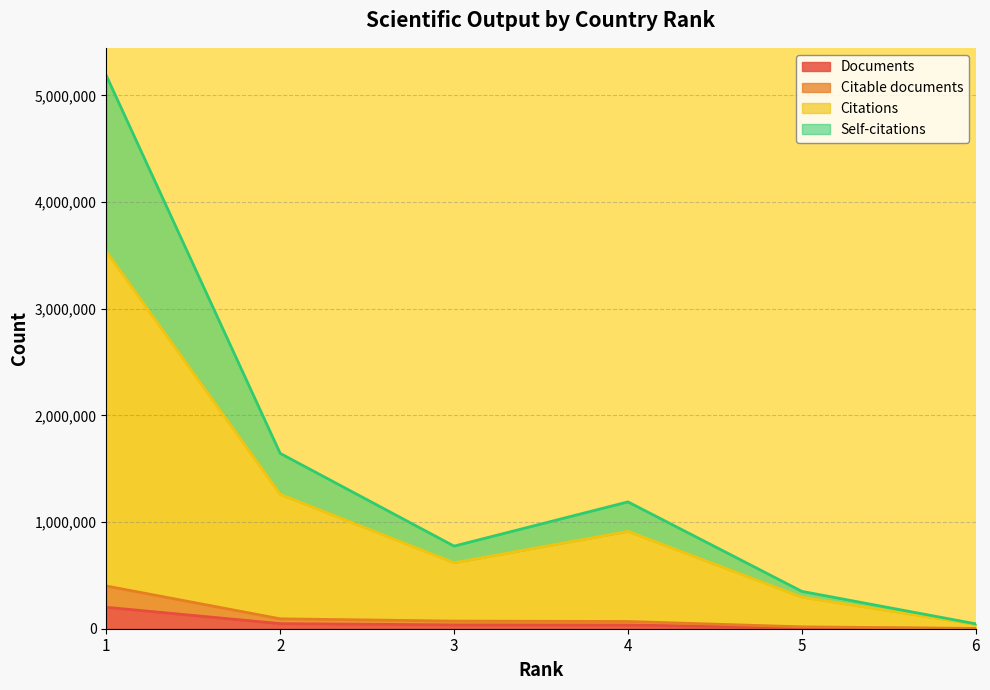

True or false: Citable documents has more than 1 points higher than both neighbors.

False